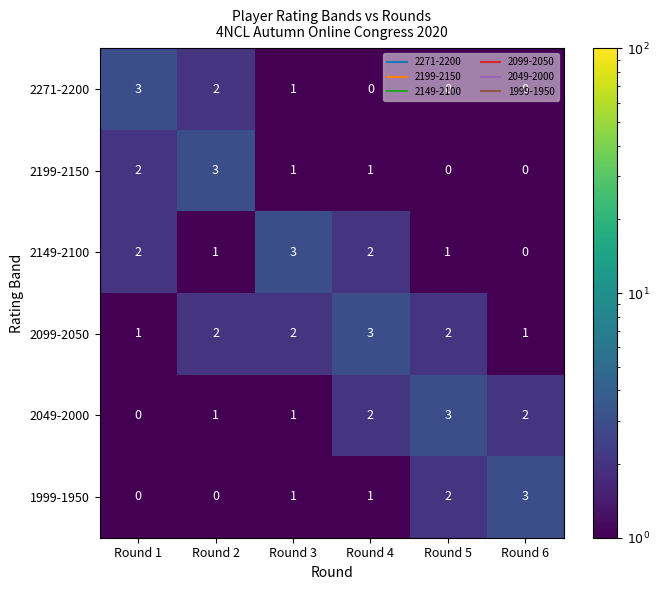

How many series are shown in this chart?

6